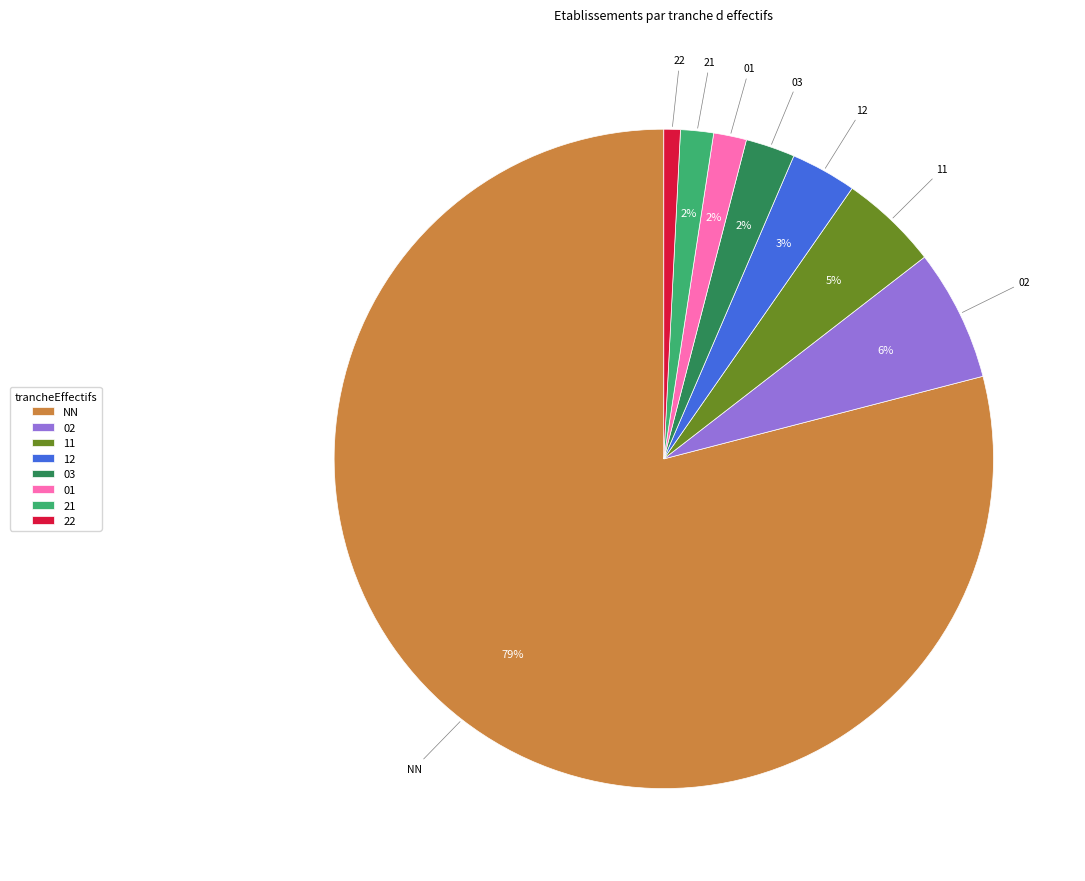

Which slice is the largest?

NN